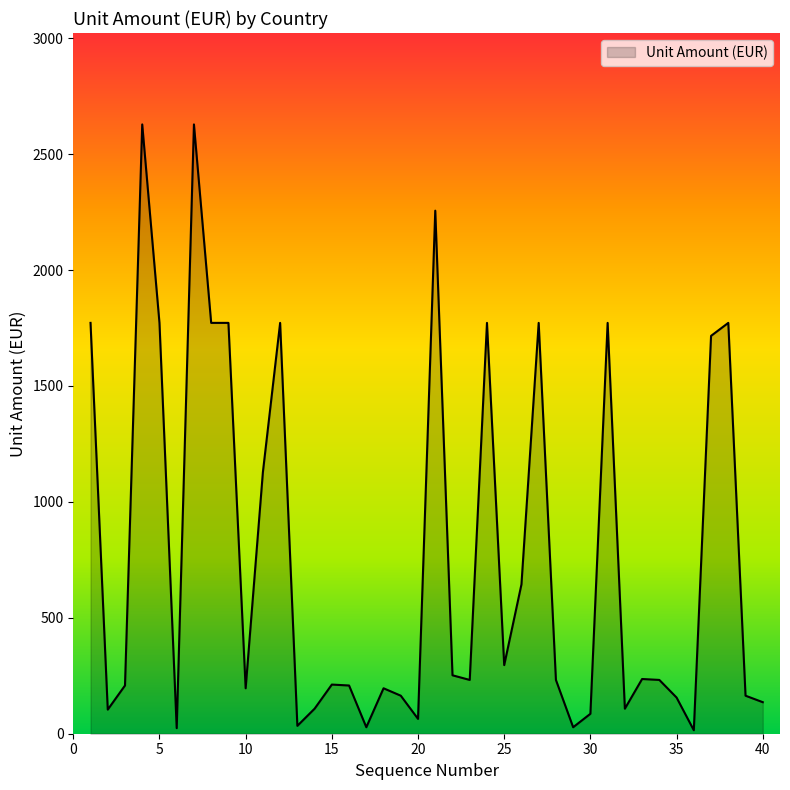

What is the difference between the maximum and minimum values?

2613